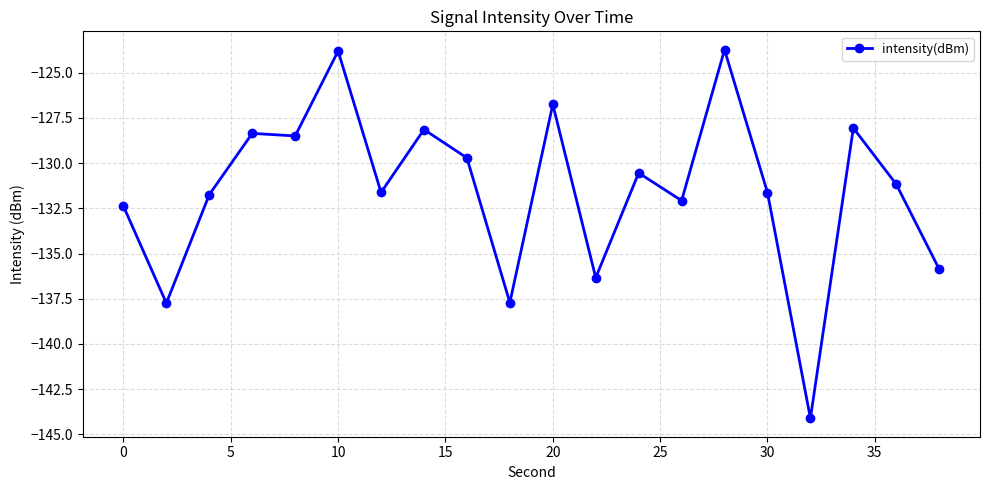

What is the difference between the maximum and minimum values?

20.4